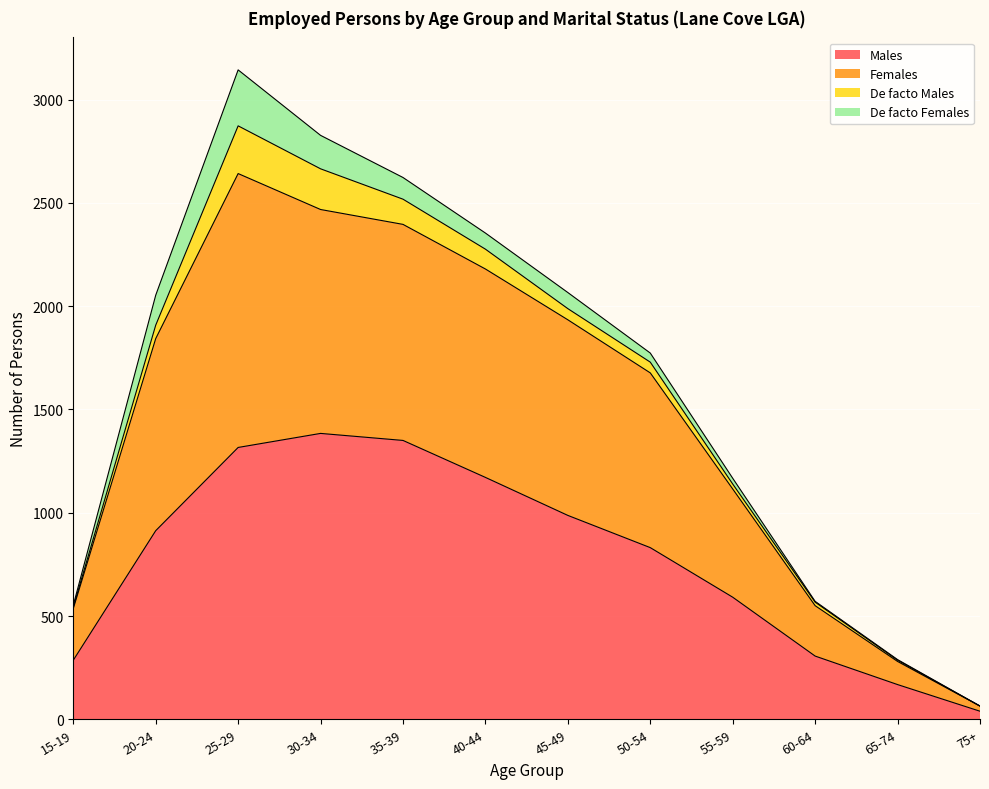

Between 40-44 and 75+, which is larger?

40-44